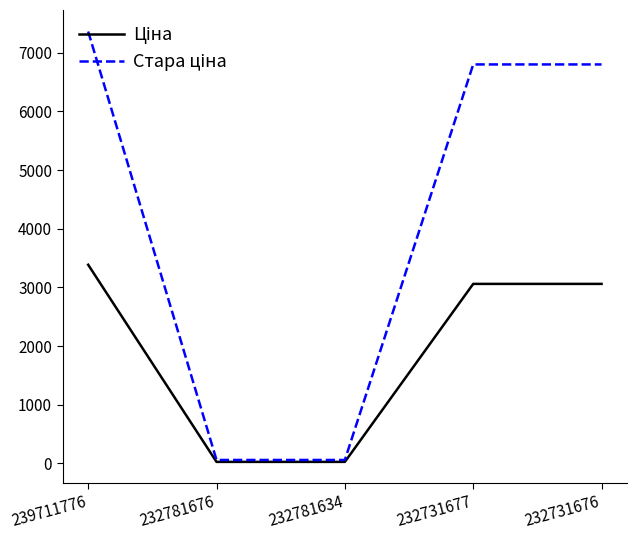

What is the total value across all series at 232731677?

9858.9